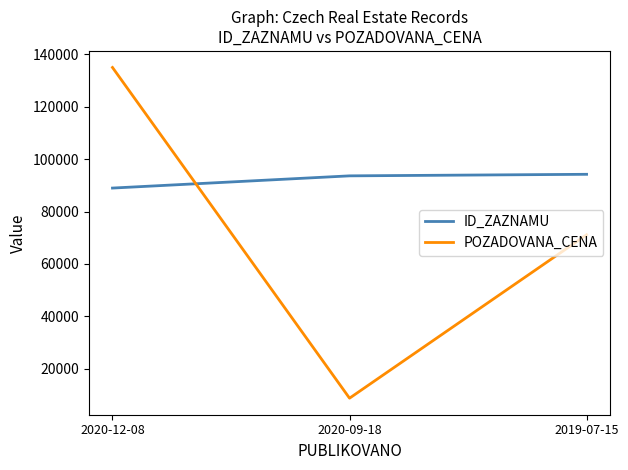

Reading right to left, transcribe all the data shown in this chart.

ID_ZAZNAMU: 2019-07-15=94213	2020-09-18=93621	2020-12-08=88959
POZADOVANA_CENA: 2019-07-15=71131	2020-09-18=8740	2020-12-08=135000